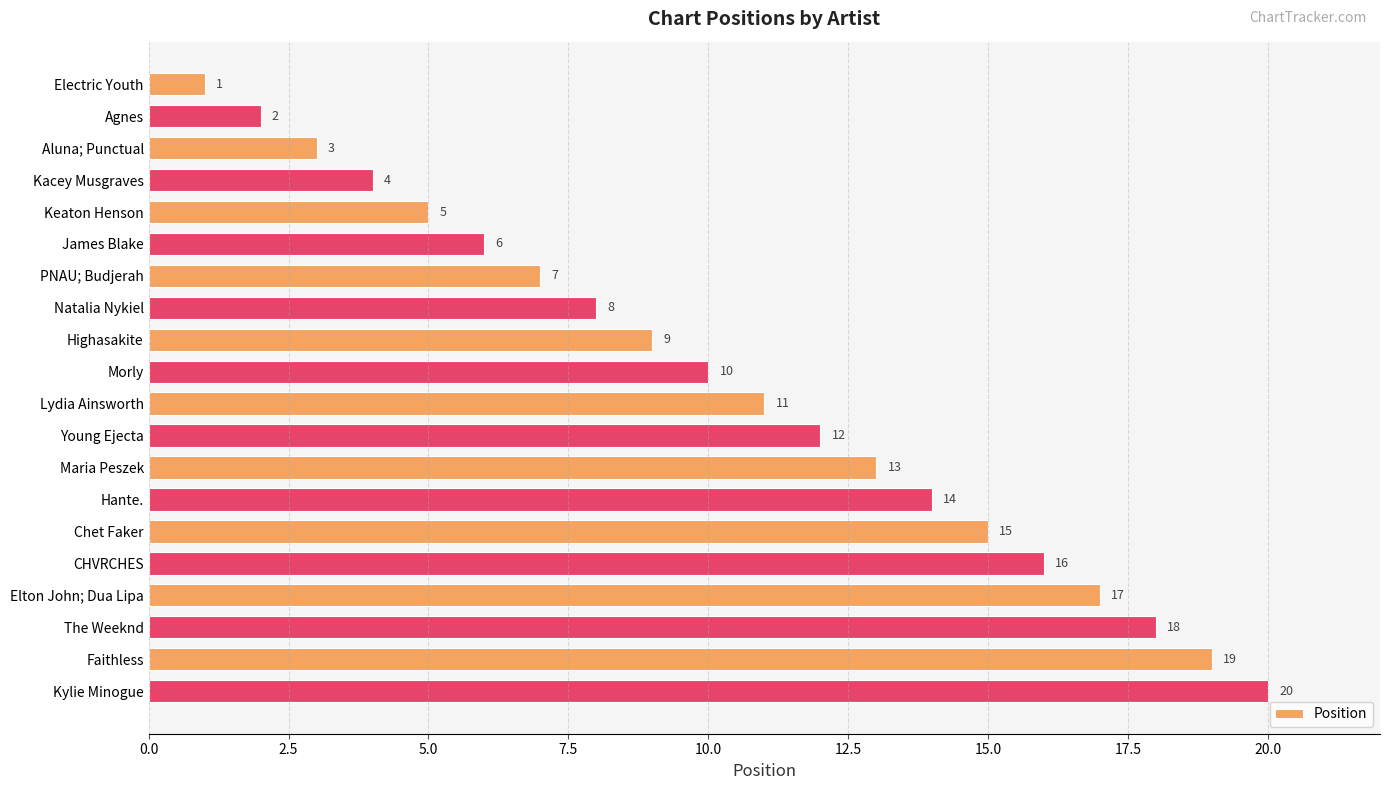

What is the maximum value shown in the chart?

20